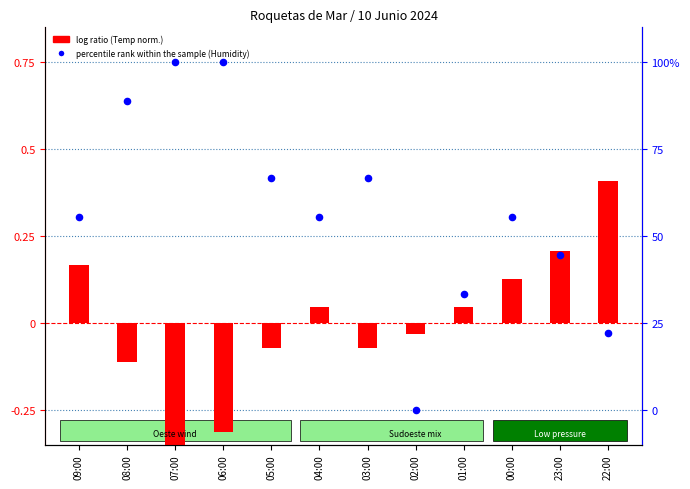

Which series contains the lowest Y value?

log ratio